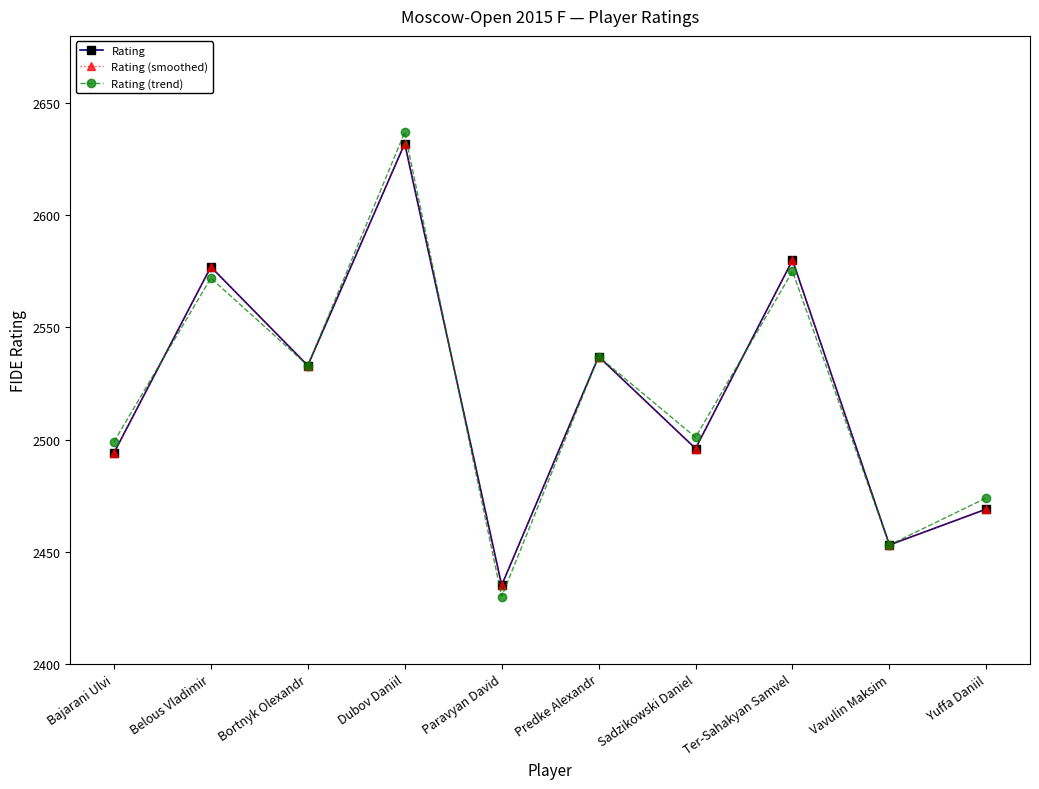

Does the chart display data point markers on the line(s)?

Yes